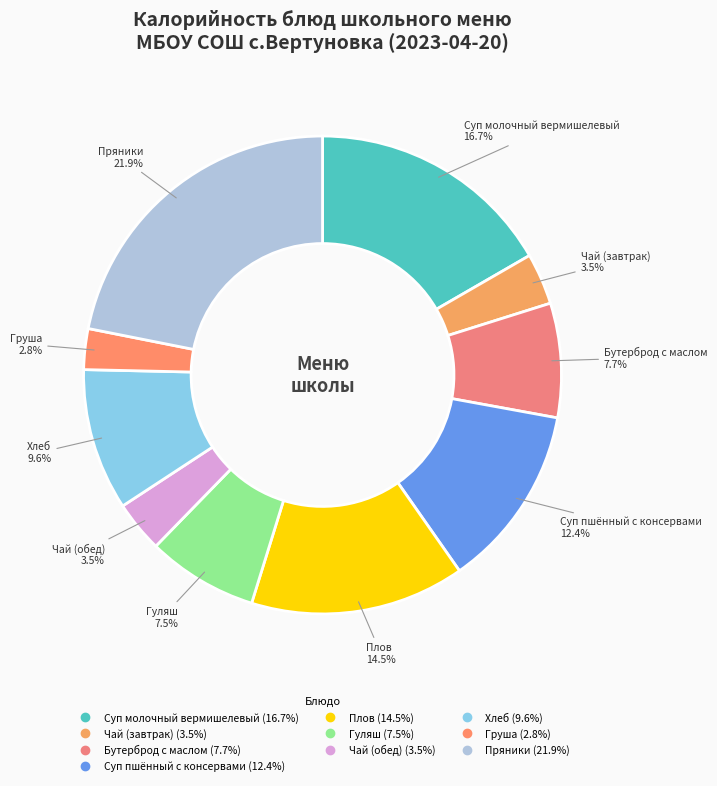

How many segments does this pie chart have?

10